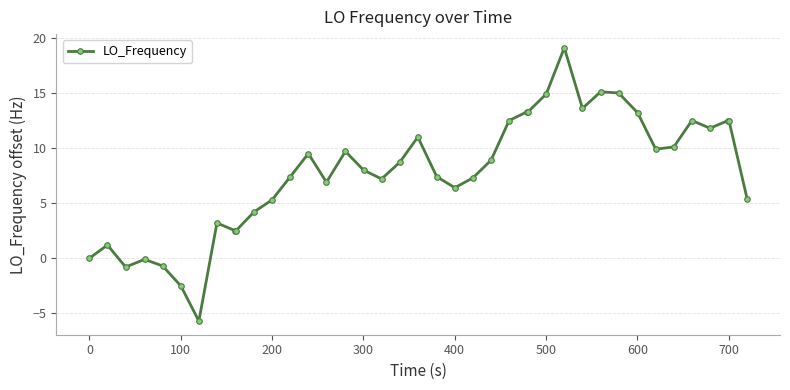

What is the smallest value displayed?

-5.7